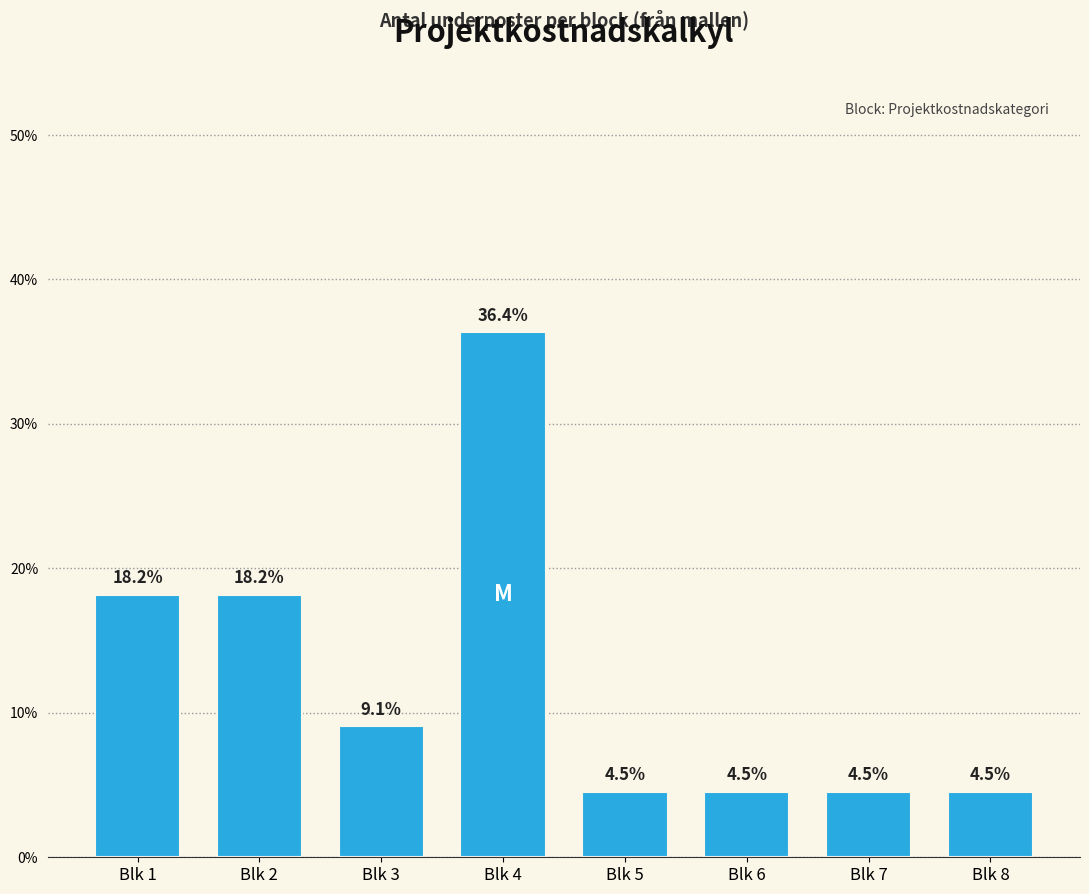

Reading left to right, extract all data points from this chart.

18.2	18.2	9.1	36.4	4.5	4.5	4.5	4.5